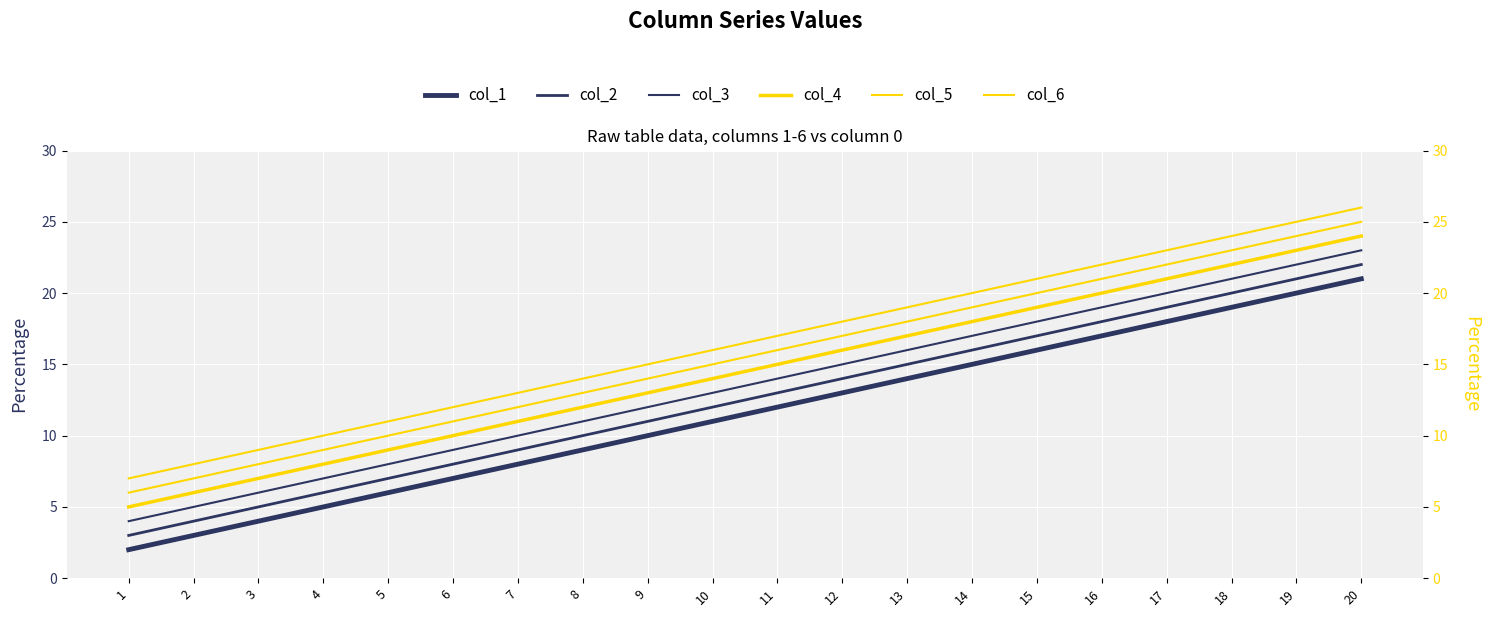

Between 3 and 14, which series saw the biggest shift?

col_1